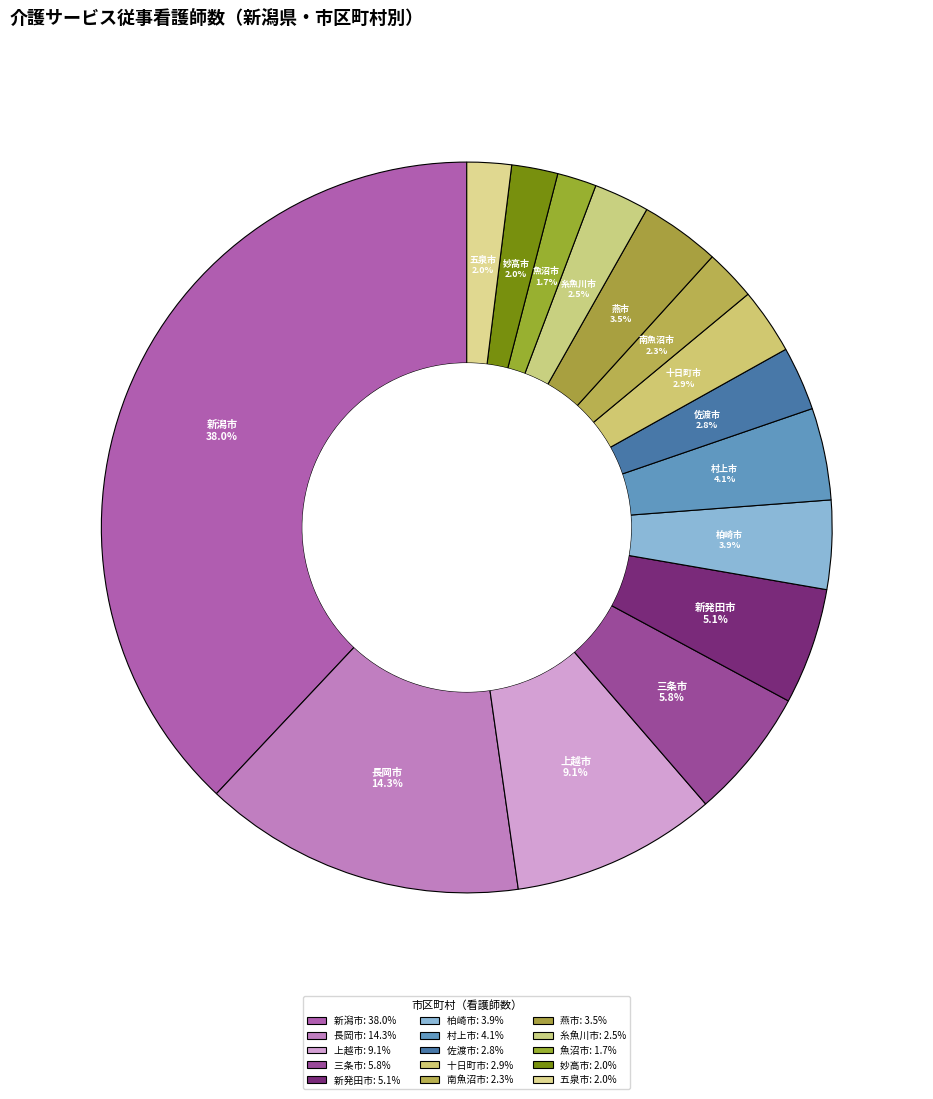

Does any single category account for the majority?

No